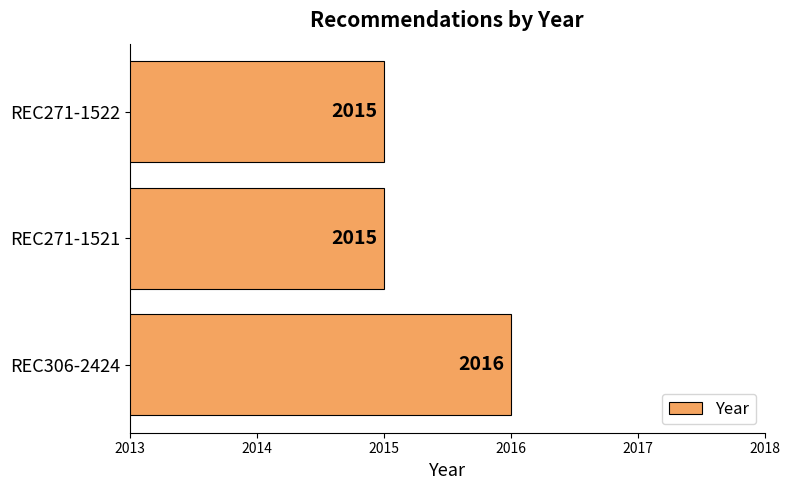

Reading bottom to top, extract all data points from this chart.

REC306-2424=2016	REC271-1521=2015	REC271-1522=2015